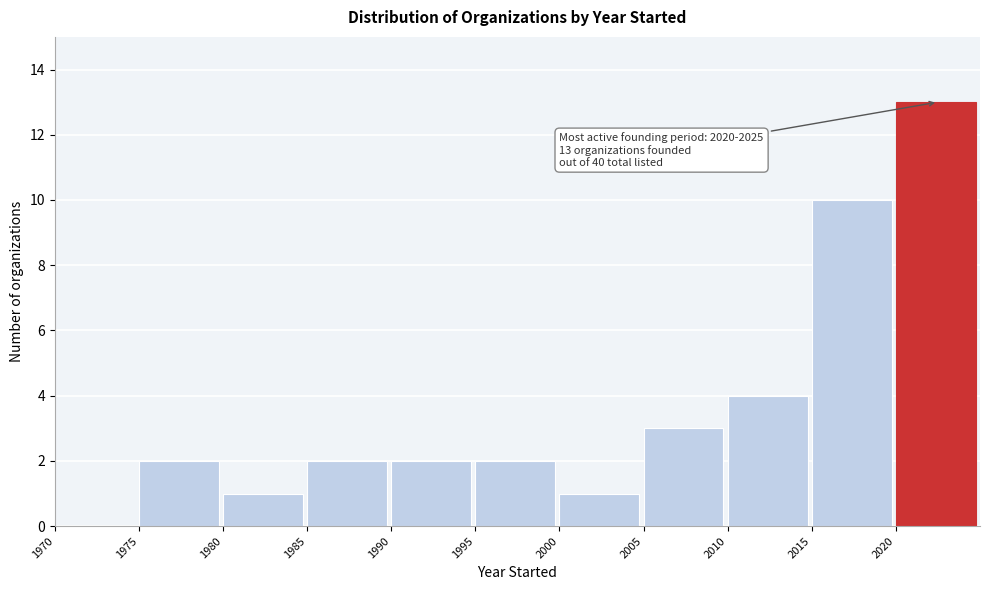

Which range on the x-axis has the tallest bar?

2020 to 2025